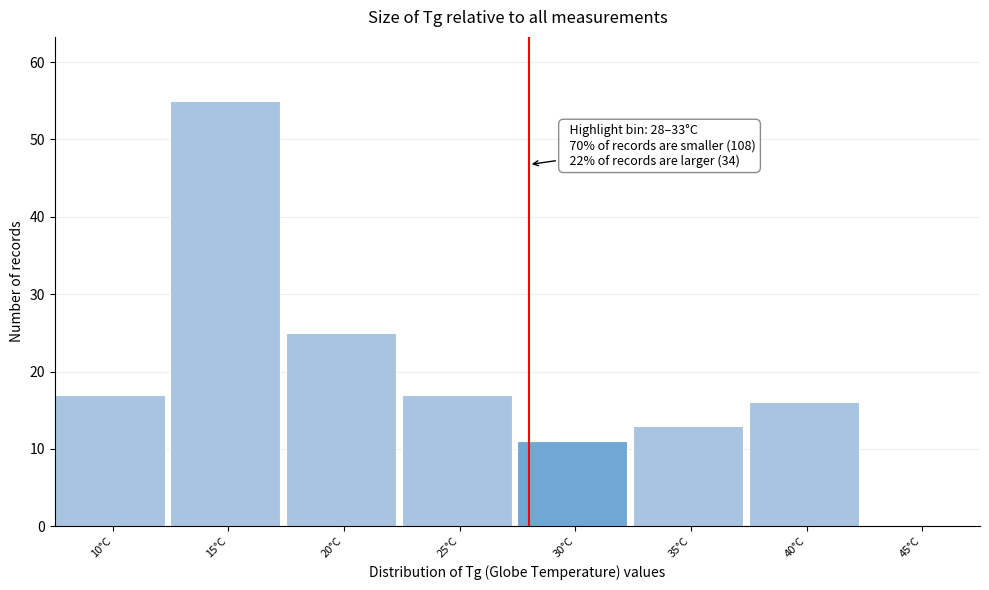

Reading right to left, transcribe all the data shown in this chart.

45°C=0	40°C=16	35°C=13	30°C=11	25°C=17	20°C=25	15°C=55	10°C=17